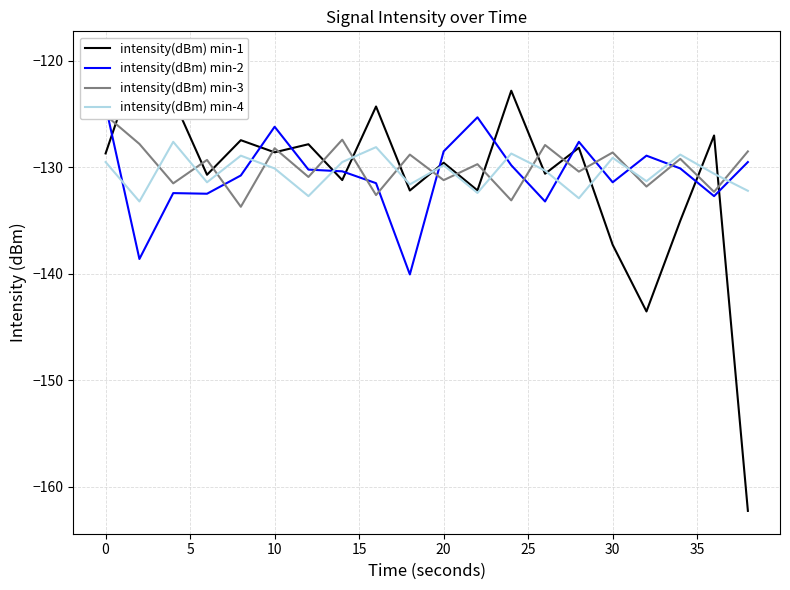

Rank the series by their average value, from highest to lowest.

intensity(dBm) min-3, intensity(dBm) min-4, intensity(dBm) min-2, intensity(dBm) min-1